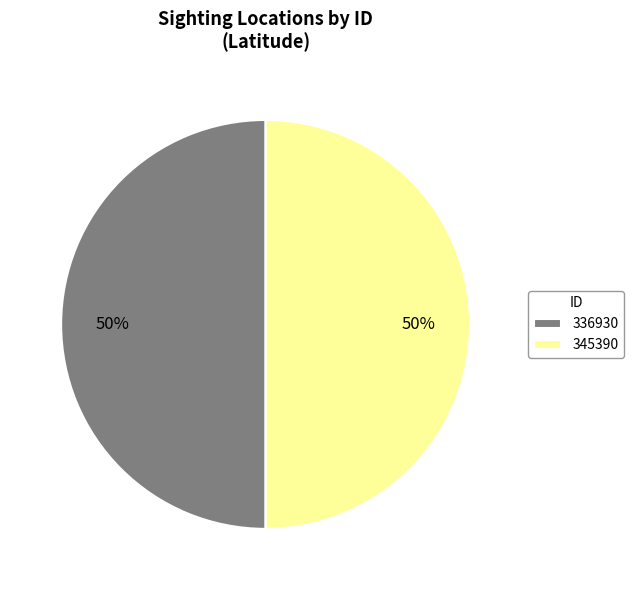

Combined, do 336930 and 345390 account for over 50%?

Yes